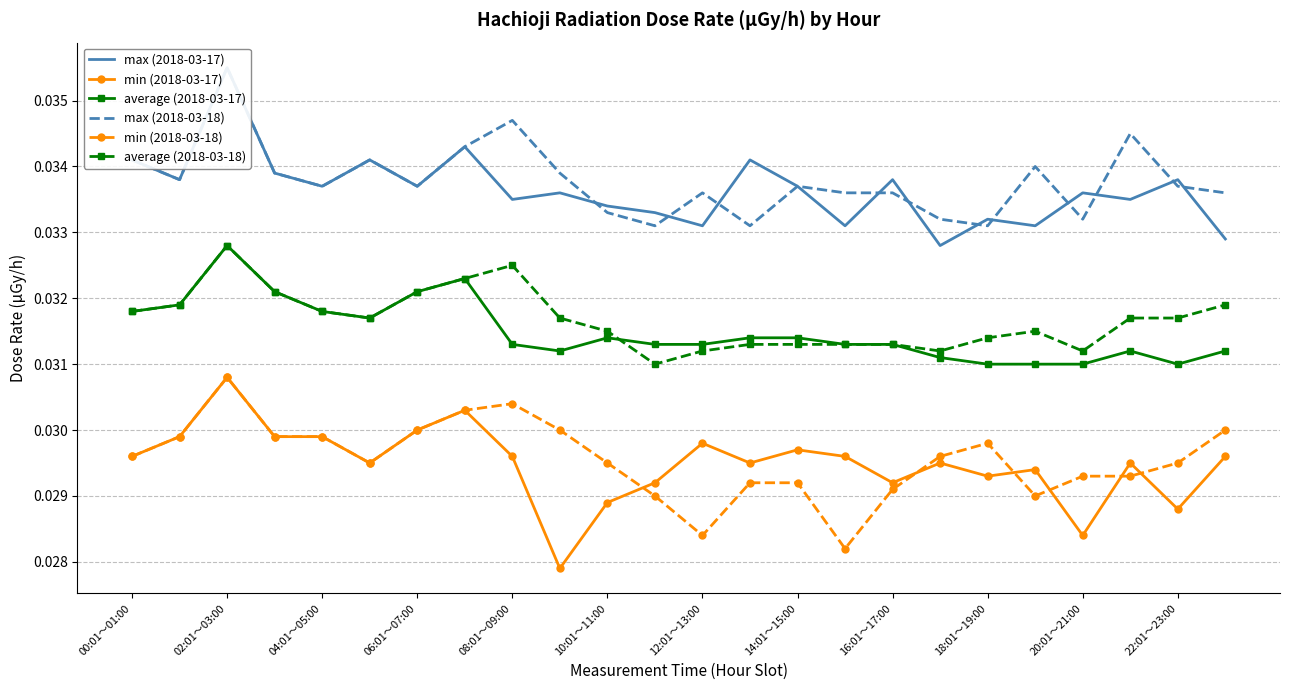

Which series has the largest total across all categories?

max (2018-03-18)